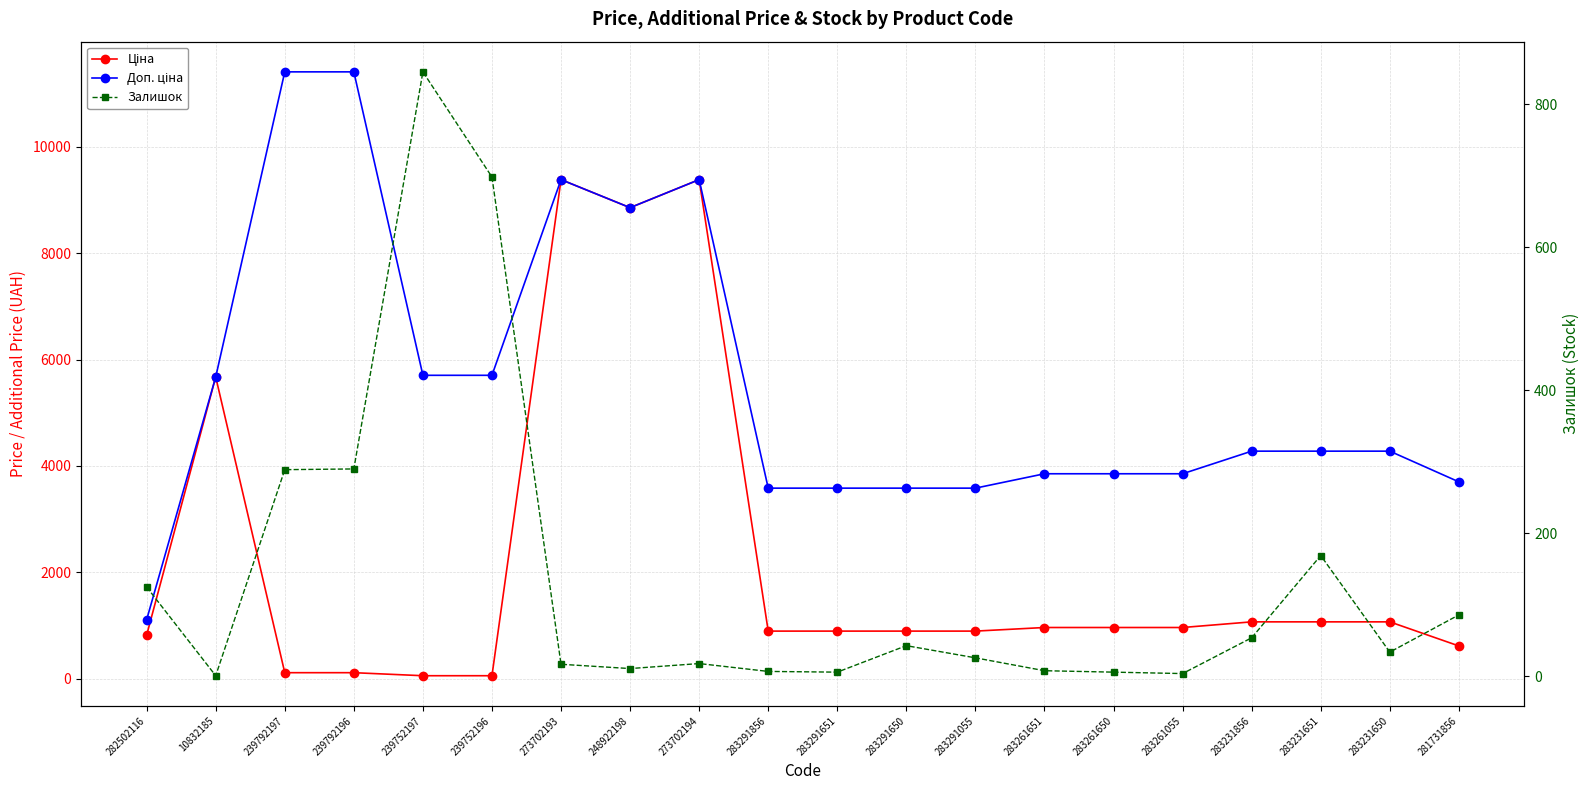

The value of Ціна at 283261055 is 1527.5. True or false?

False